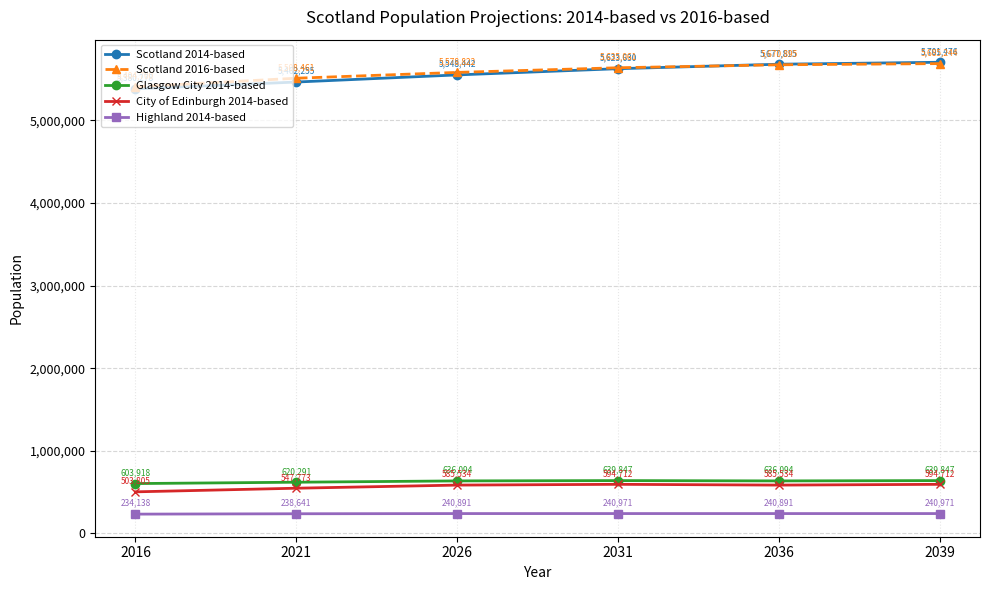

How many lines are shown in the chart?

5